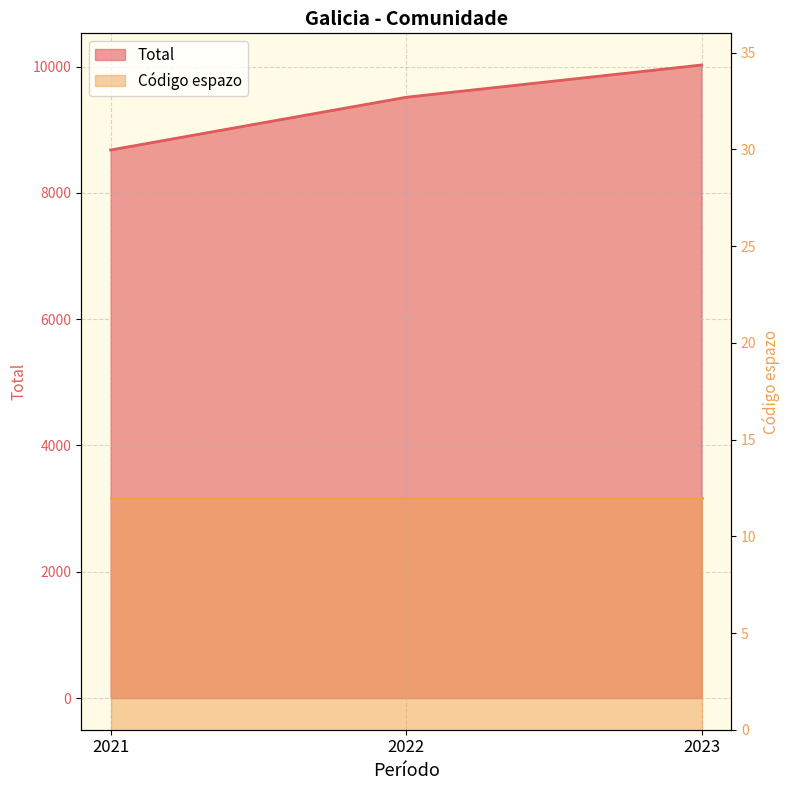

How many lines are shown in the chart?

1